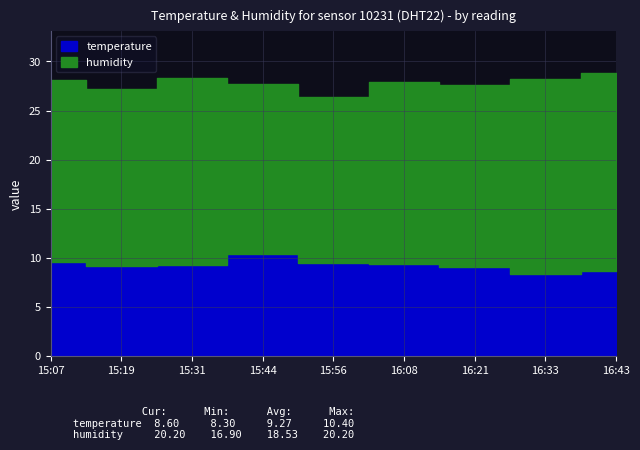

The value of temperature at 15:44 is 5.5. True or false?

False